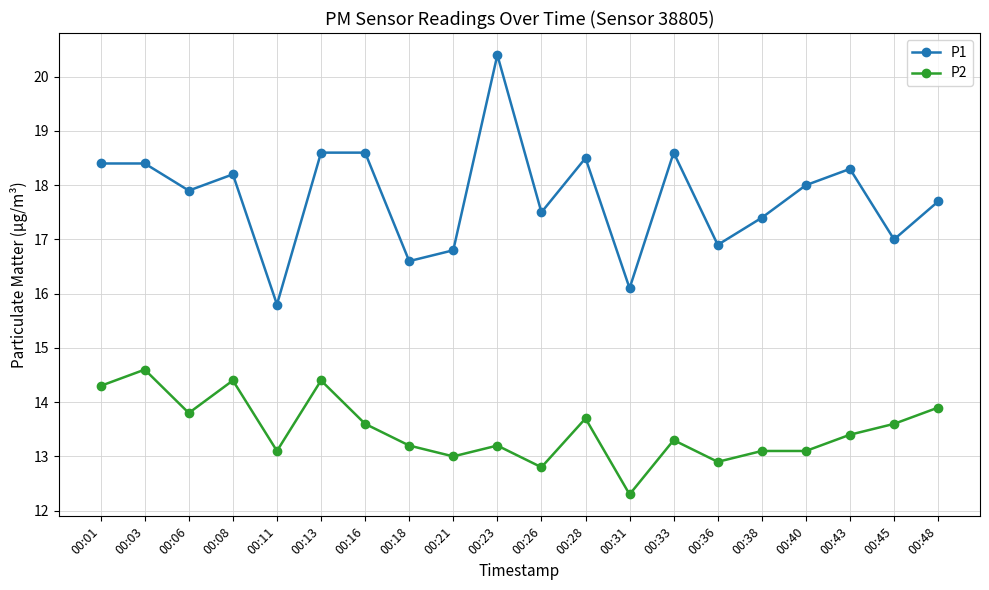

Reading right to left, transcribe all the data shown in this chart.

P1: 17.7	17.0	18.3	18.0	17.4	16.9	18.6	16.1	18.5	17.5	20.4	16.8	16.6	18.6	18.6	15.8	18.2	17.9	18.4	18.4
P2: 13.9	13.6	13.4	13.1	13.1	12.9	13.3	12.3	13.7	12.8	13.2	13.0	13.2	13.6	14.4	13.1	14.4	13.8	14.6	14.3